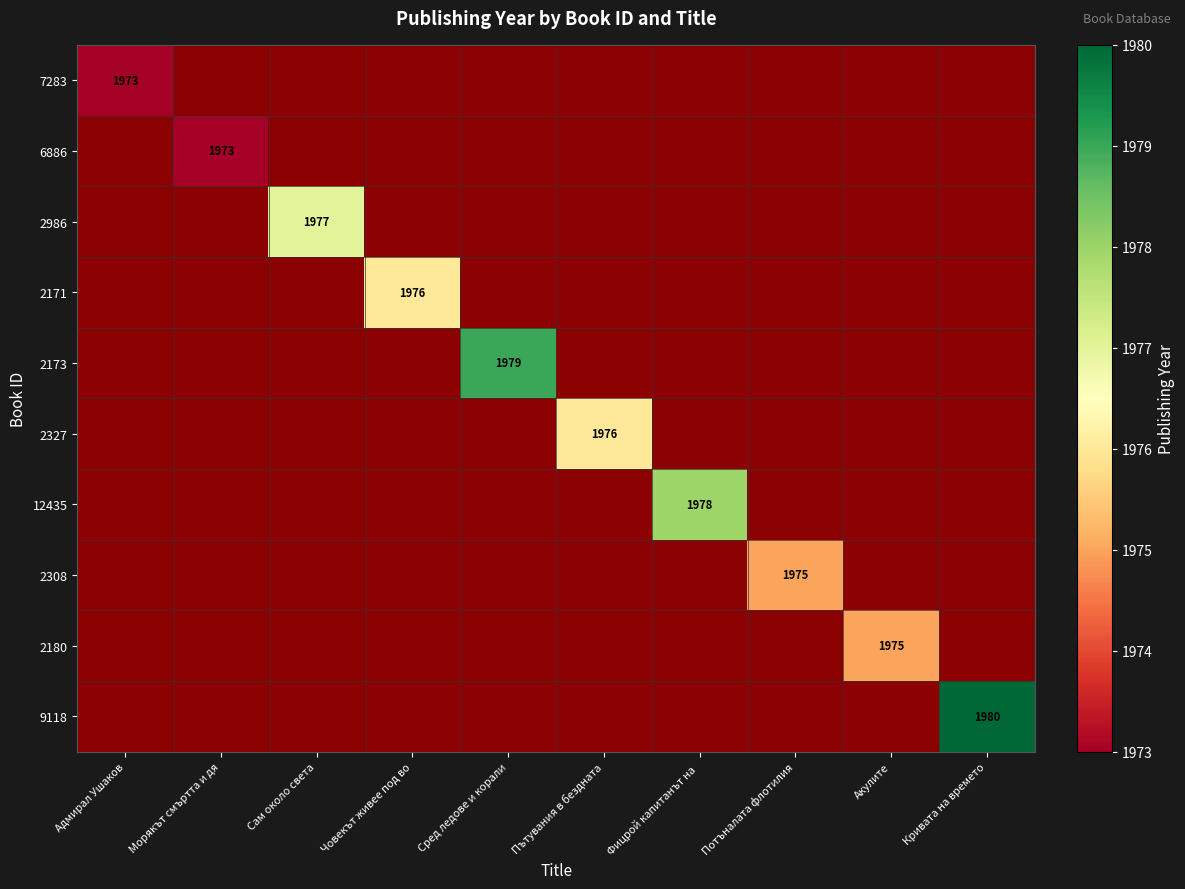

The 7283 series shows 1007 at Адмирал Ушаков. True or false?

False